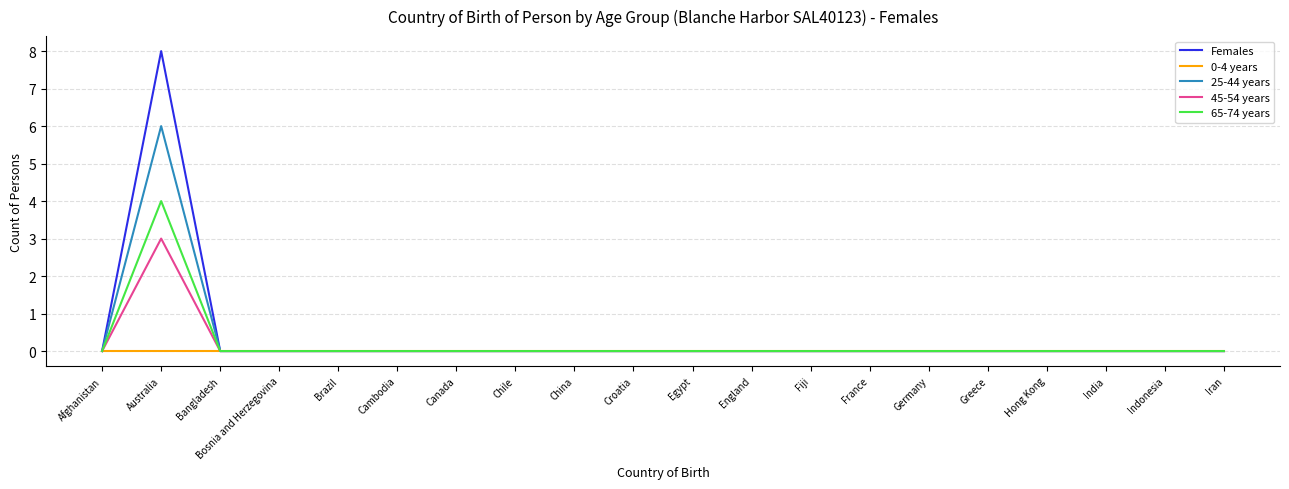

Rank the series by their maximum value, from highest to lowest.

Females, 25-44 years, 65-74 years, 45-54 years, 0-4 years